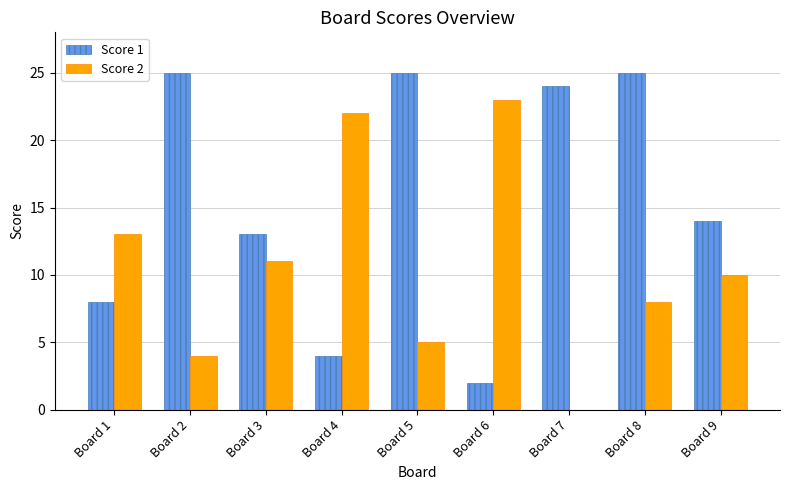

Which series changed the most between Board 4 and Board 6?

Score 1